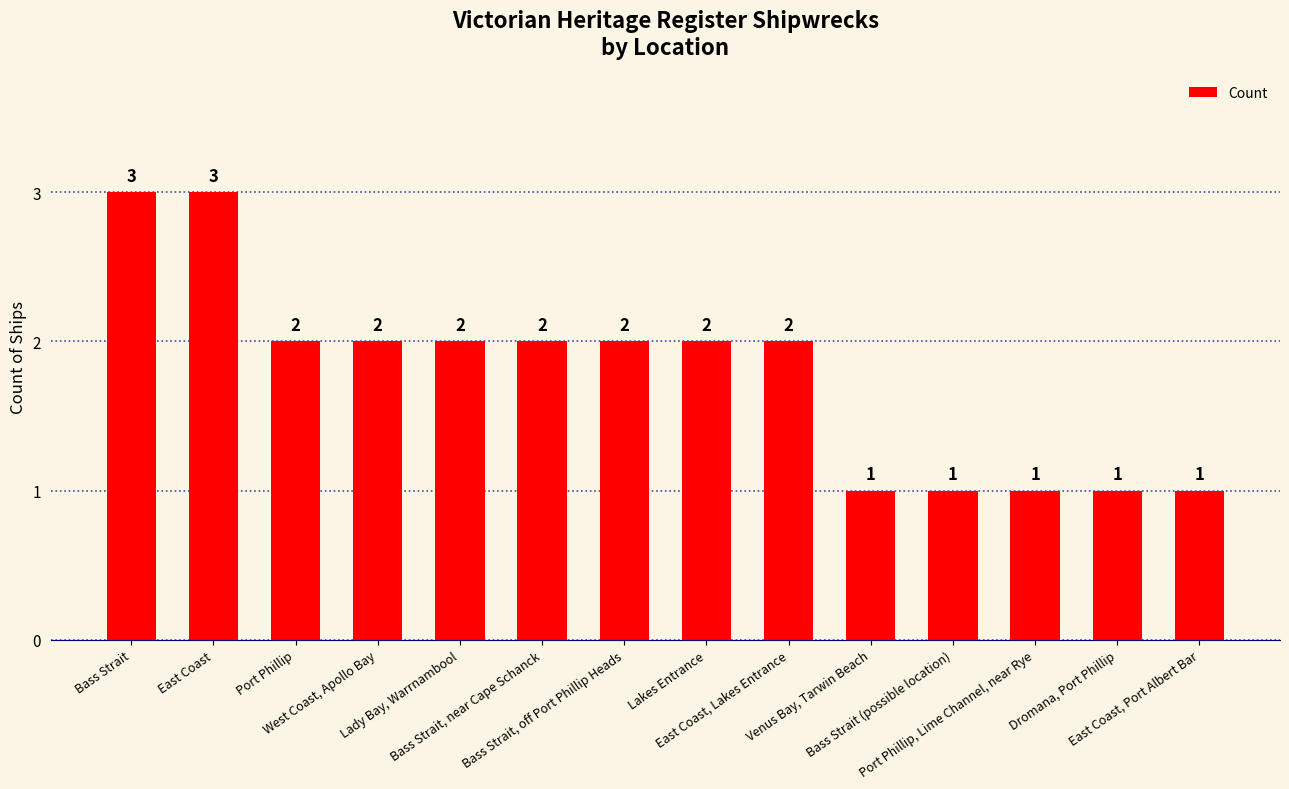

Reading left to right, transcribe all the data shown in this chart.

3	3	2	2	2	2	2	2	2	1	1	1	1	1